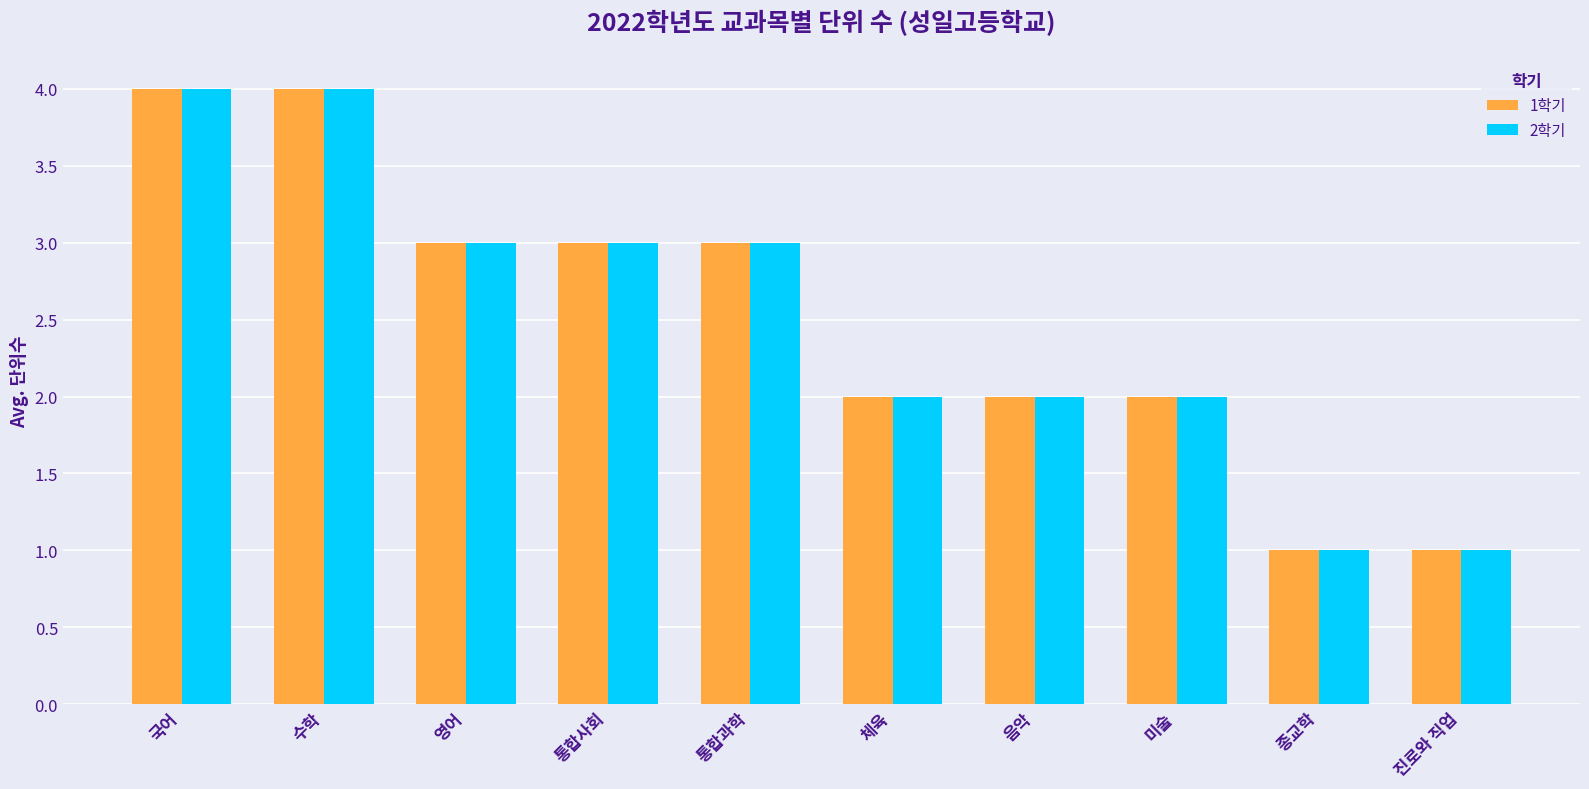

Is it true that 2학기 equals 1 at 종교학?

True